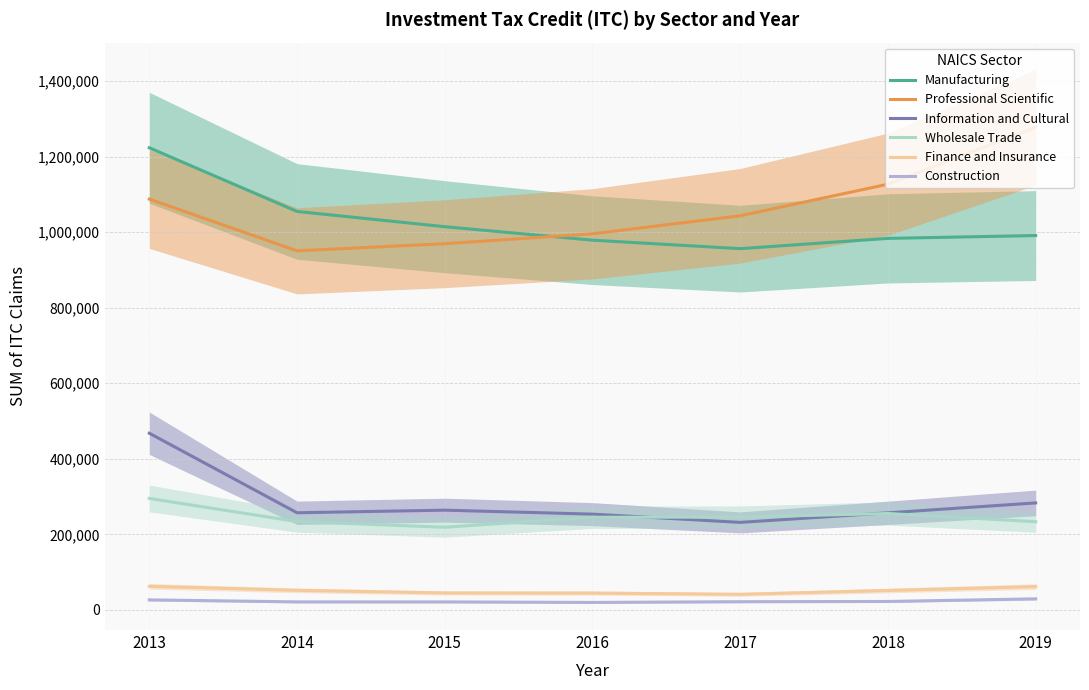

How many data points in Wholesale Trade are less than 245265?

3